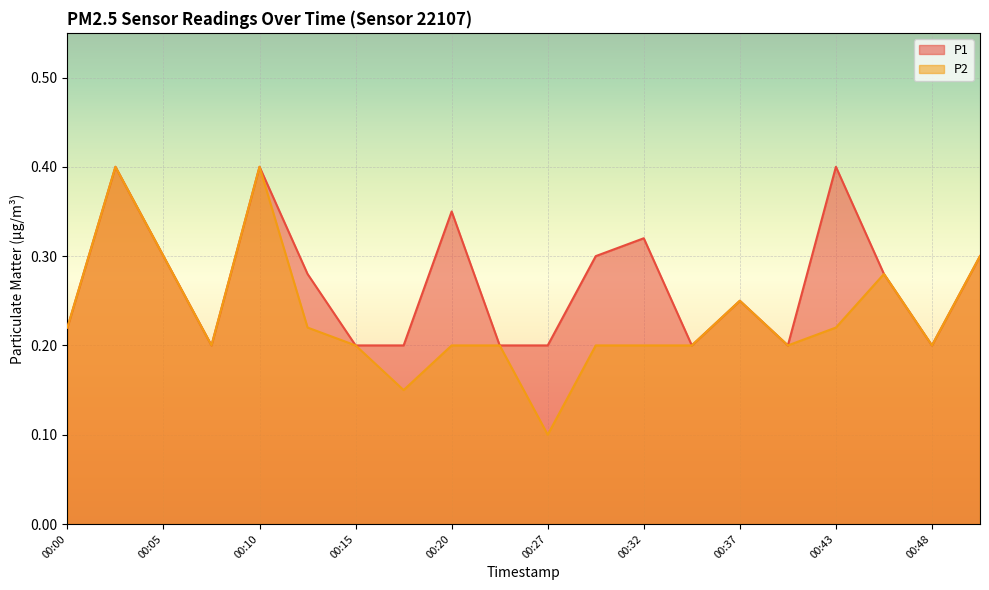

Reading right to left, list all the values displayed in this chart.

P1: 0.3	0.2	0.3	0.4	0.2	0.2	0.2	0.3	0.3	0.2	0.2	0.3	0.2	0.2	0.3	0.4	0.2	0.3	0.4	0.2
P2: 0.3	0.2	0.3	0.2	0.2	0.2	0.2	0.2	0.2	0.1	0.2	0.2	0.1	0.2	0.2	0.4	0.2	0.3	0.4	0.2